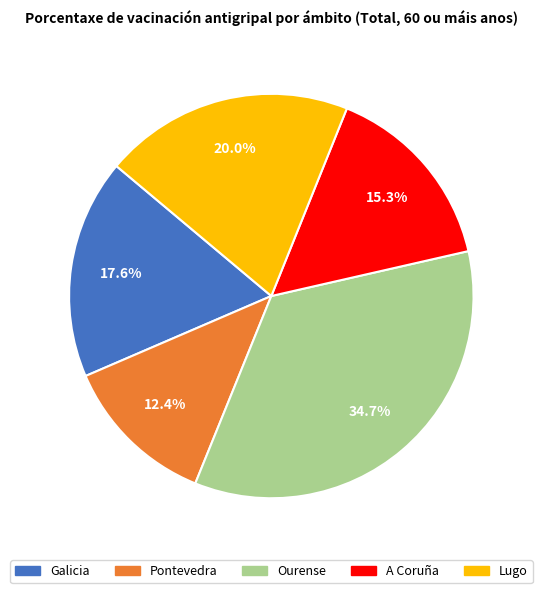

Which slice is the smallest?

Pontevedra